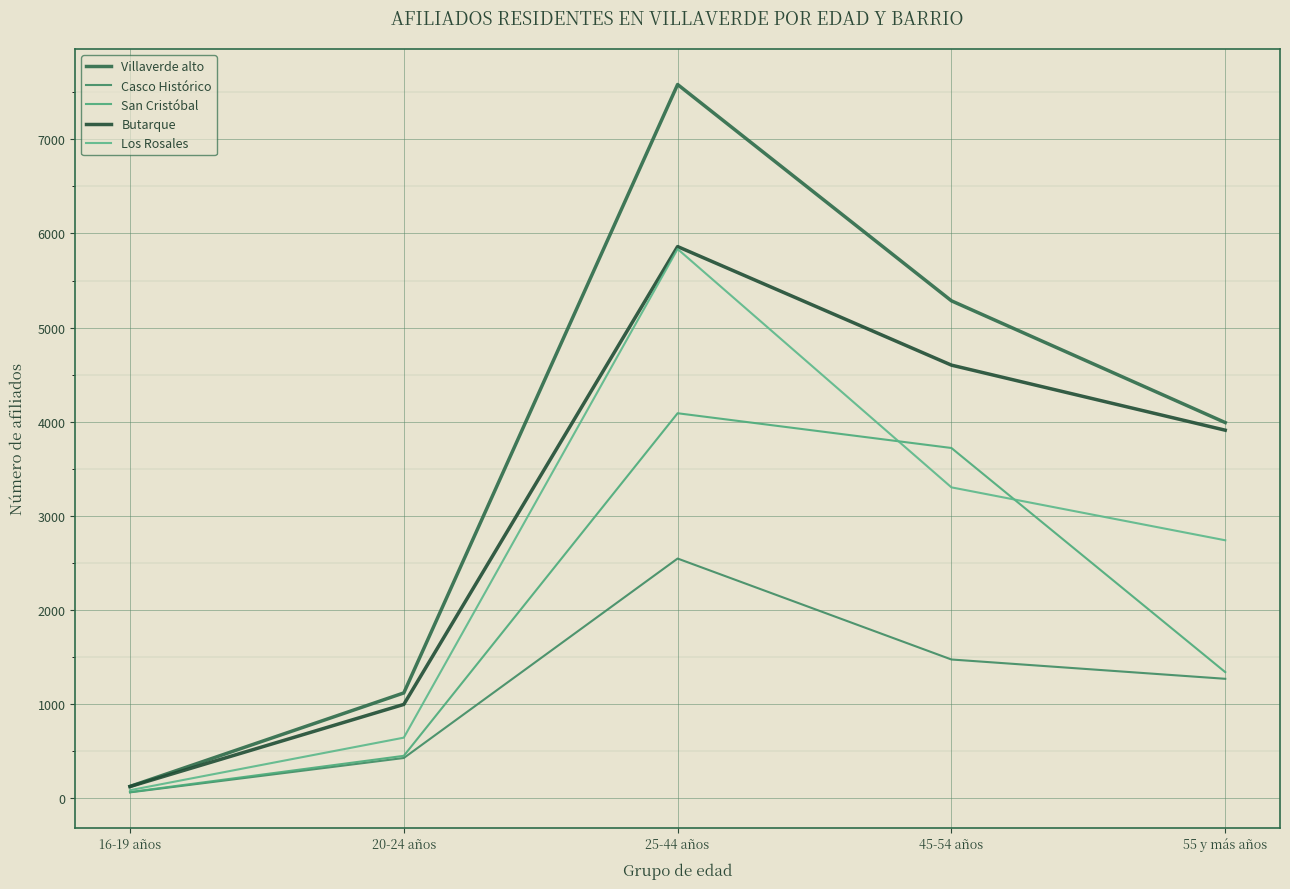

What is the greatest value displayed?

7582